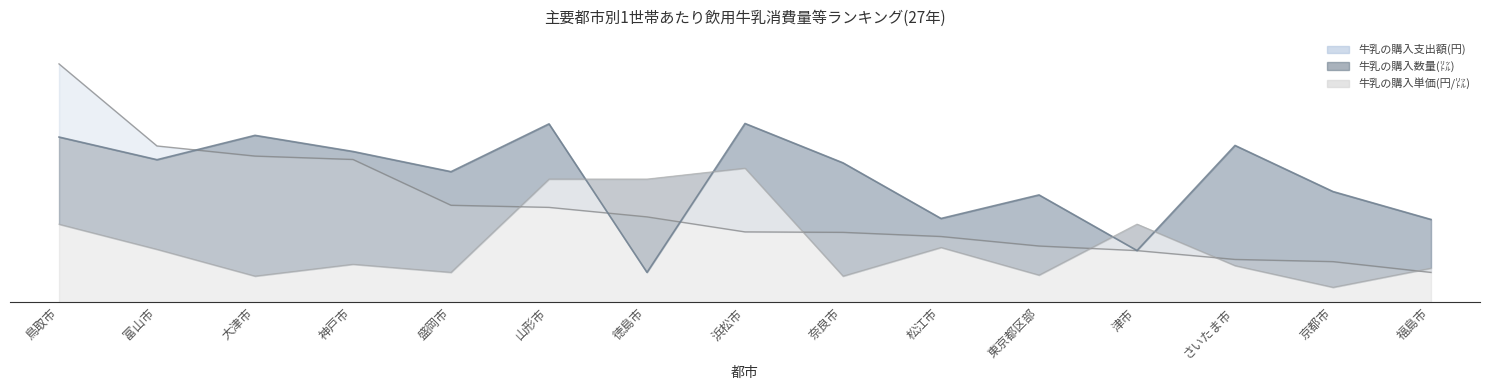

At how many categories does at least one series exceed 6?

15